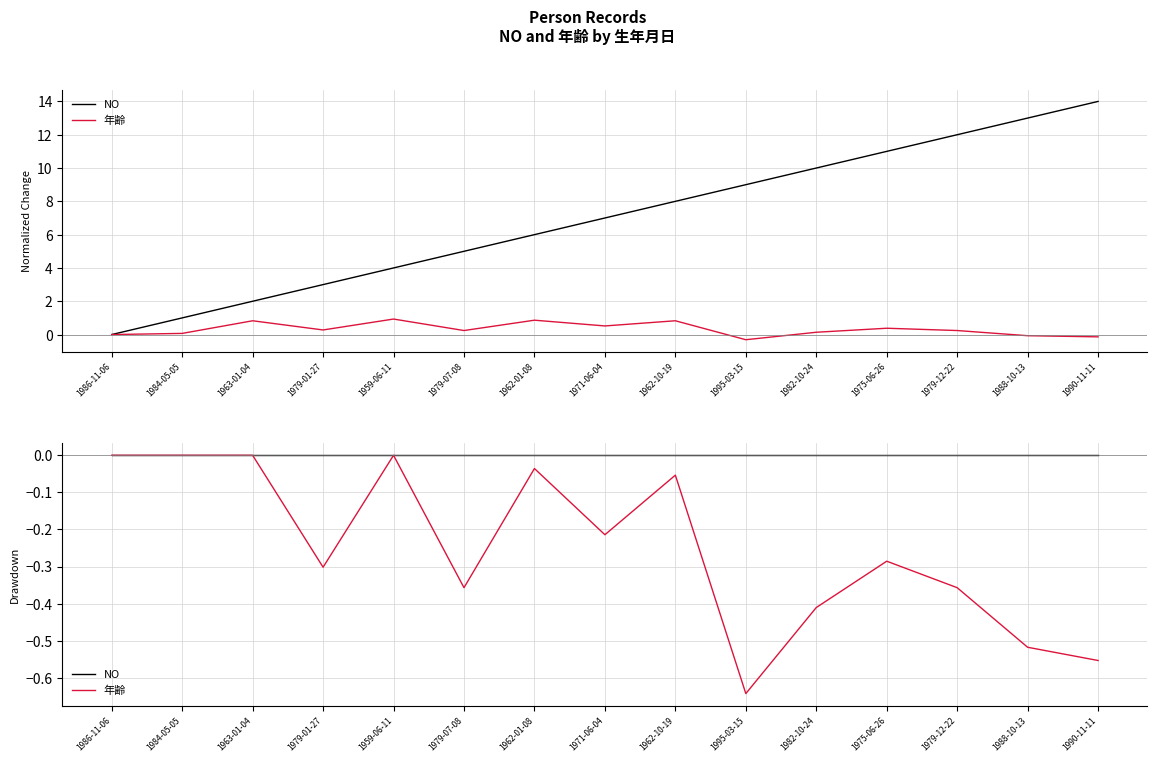

Which series has the largest total across all categories?

NO